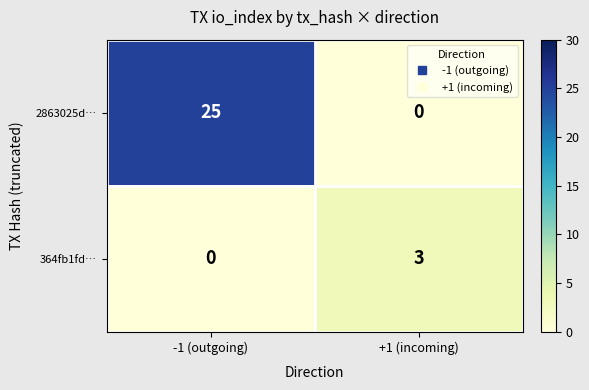

Which series has the largest total across all categories?

2863025d…